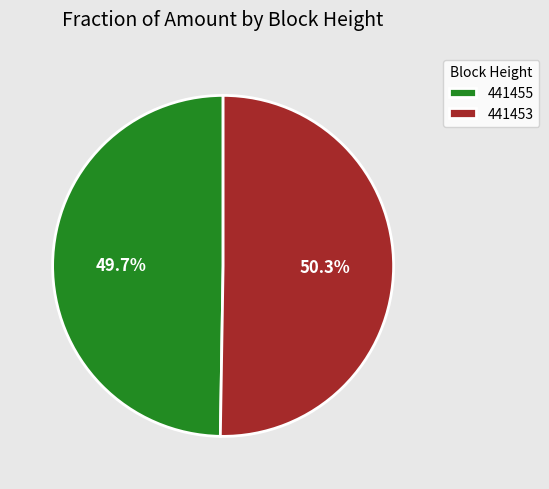

Rank the categories by value from highest to lowest.

441453, 441455